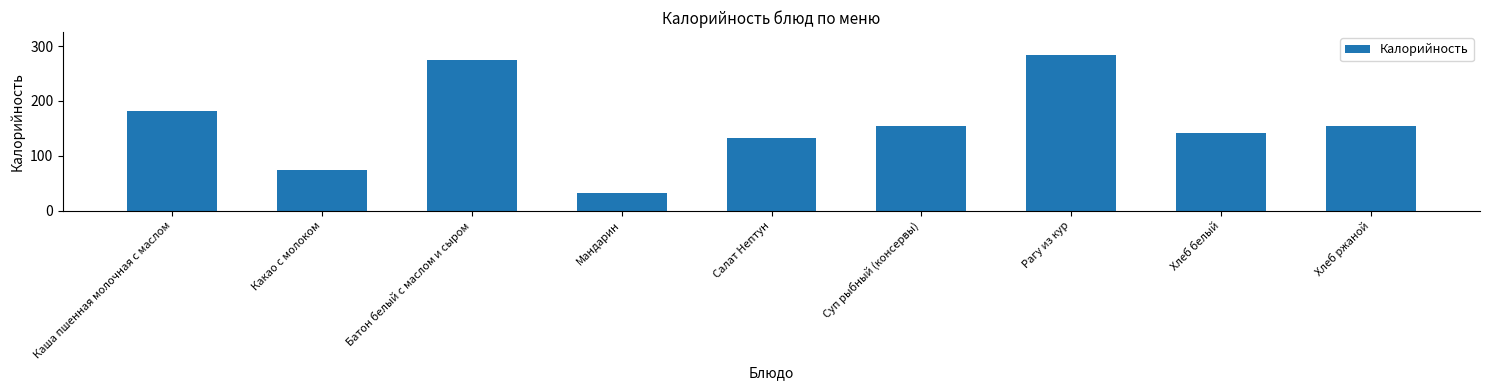

What is the approximate value at Каша пшенная молочная с маслом, to the nearest 5?

180